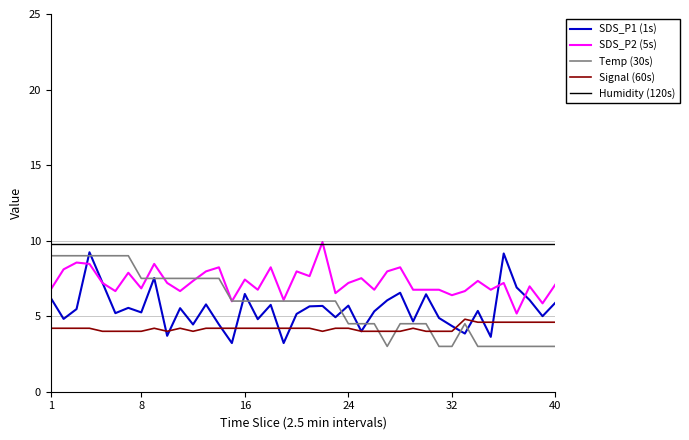

Which series has the largest total across all categories?

Humidity (120s)